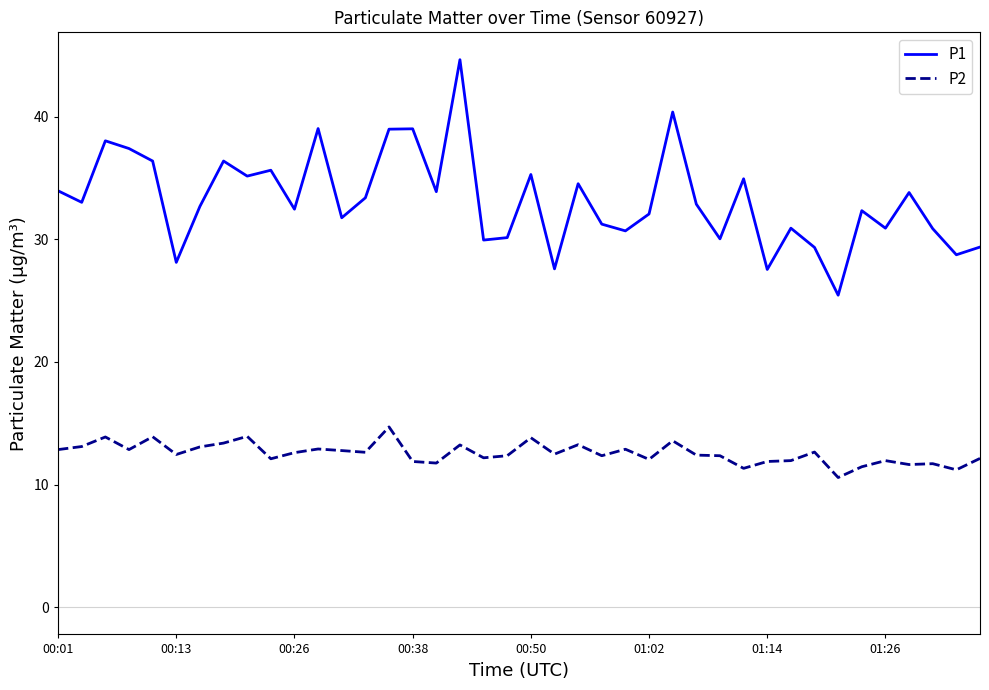

True or false: P1 and P2 intersect in this chart.

False